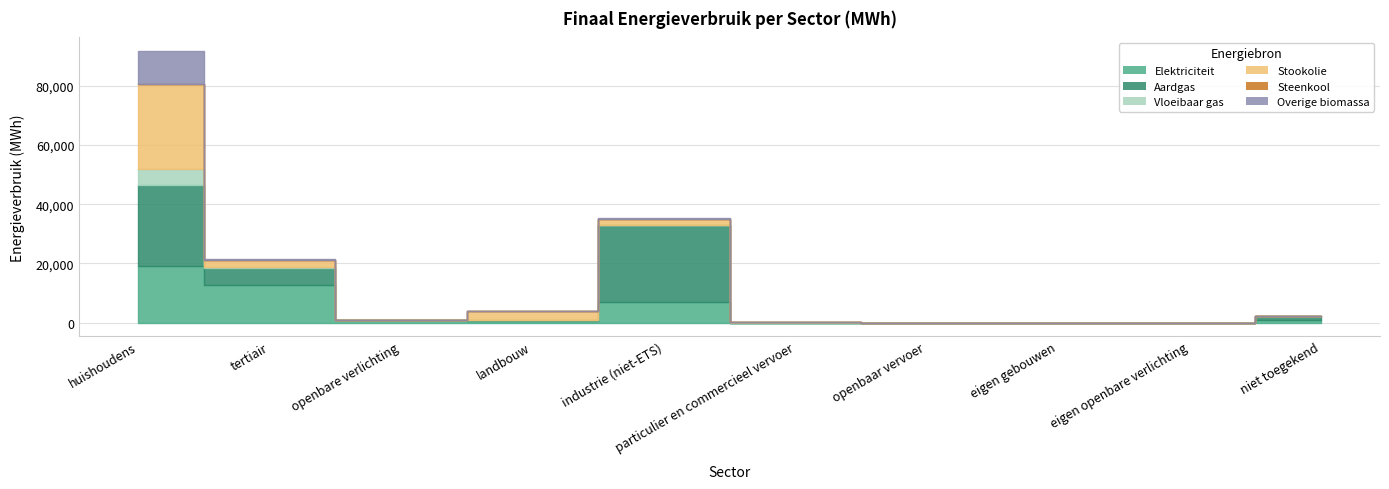

What is the label of the 7th point from the left?

openbaar vervoer